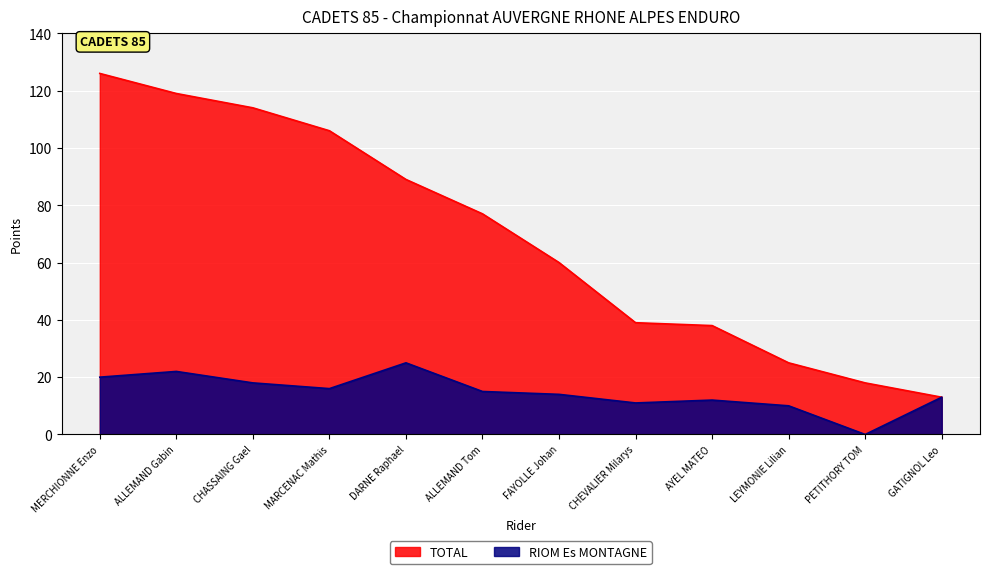

What is the difference between the maximum and minimum values in the TOTAL series?

113